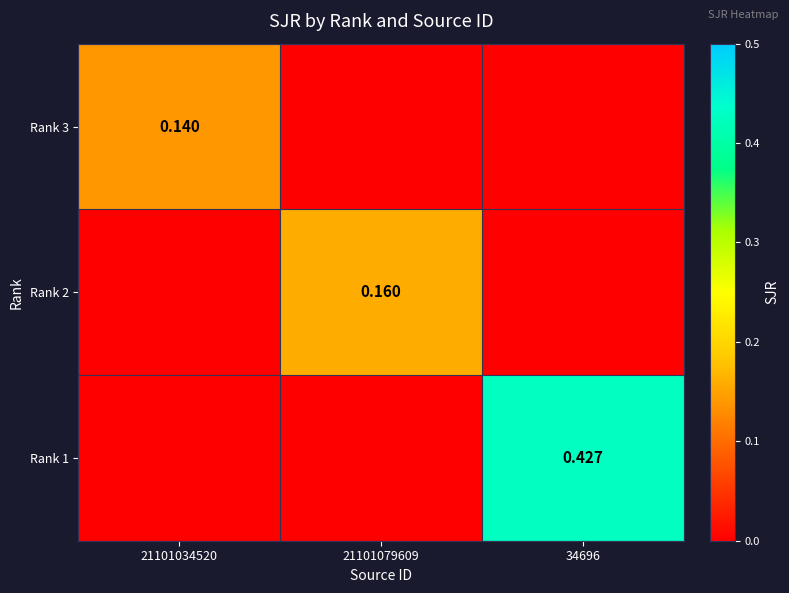

The Rank 2 series shows -0.1 at 34696. True or false?

False